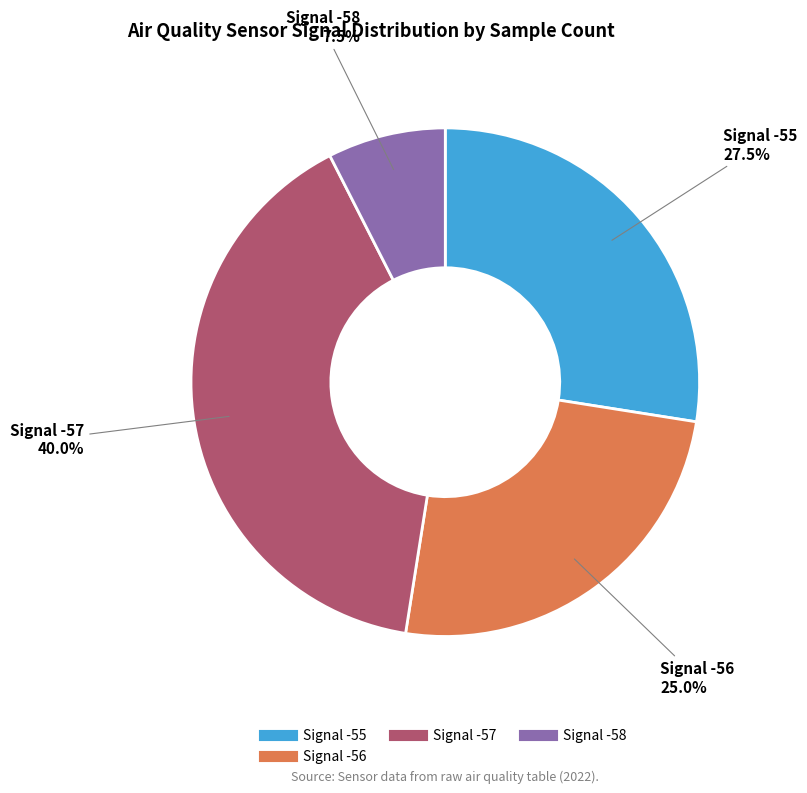

Is there any slice that represents more than half of the pie?

No